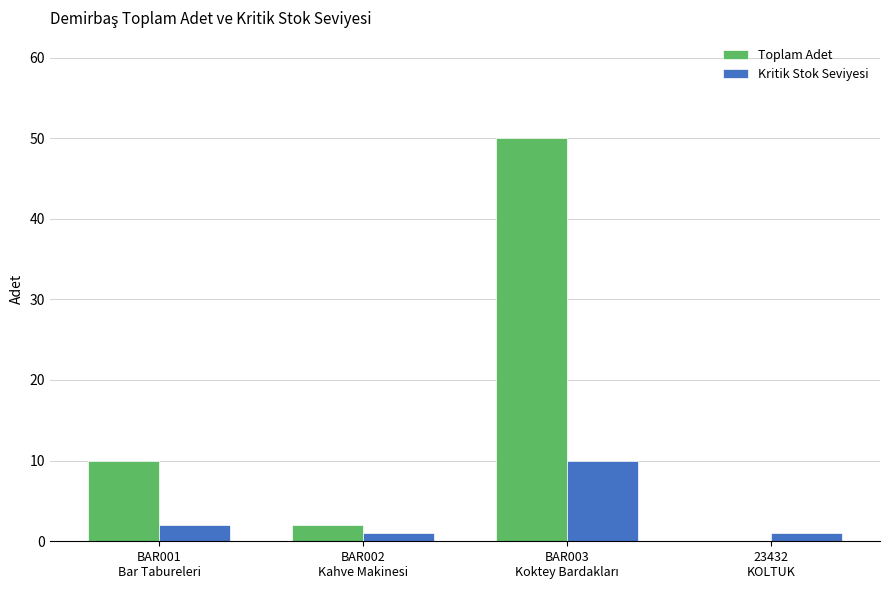

How many groups of bars are there?

4